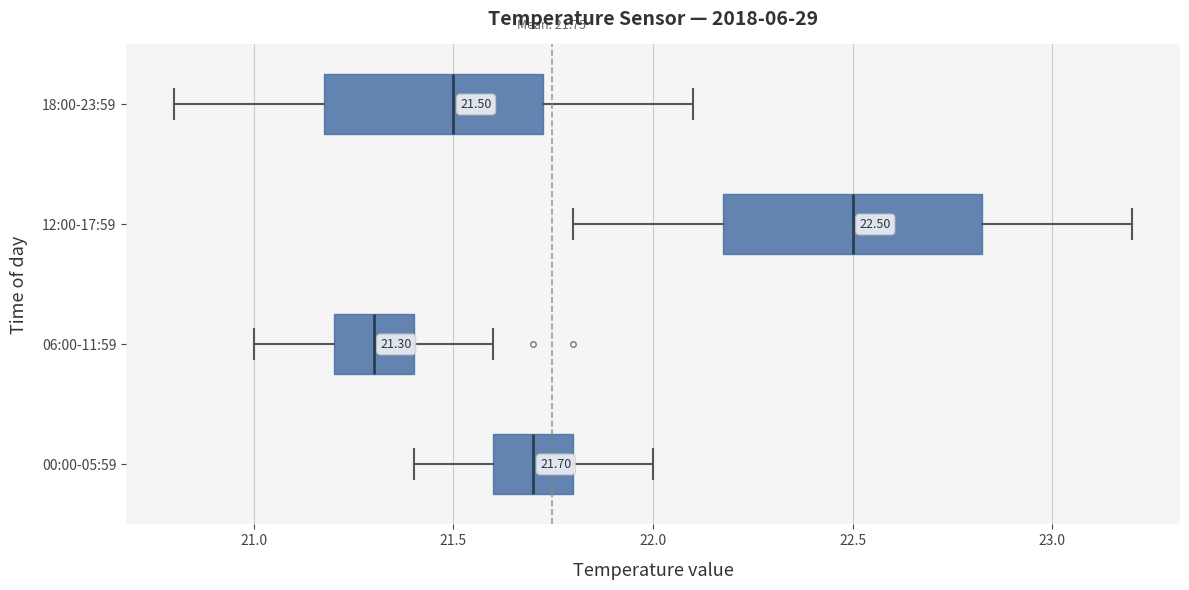

Comparing the boxes themselves (not the whiskers), which one is the widest?

12:00-17:59